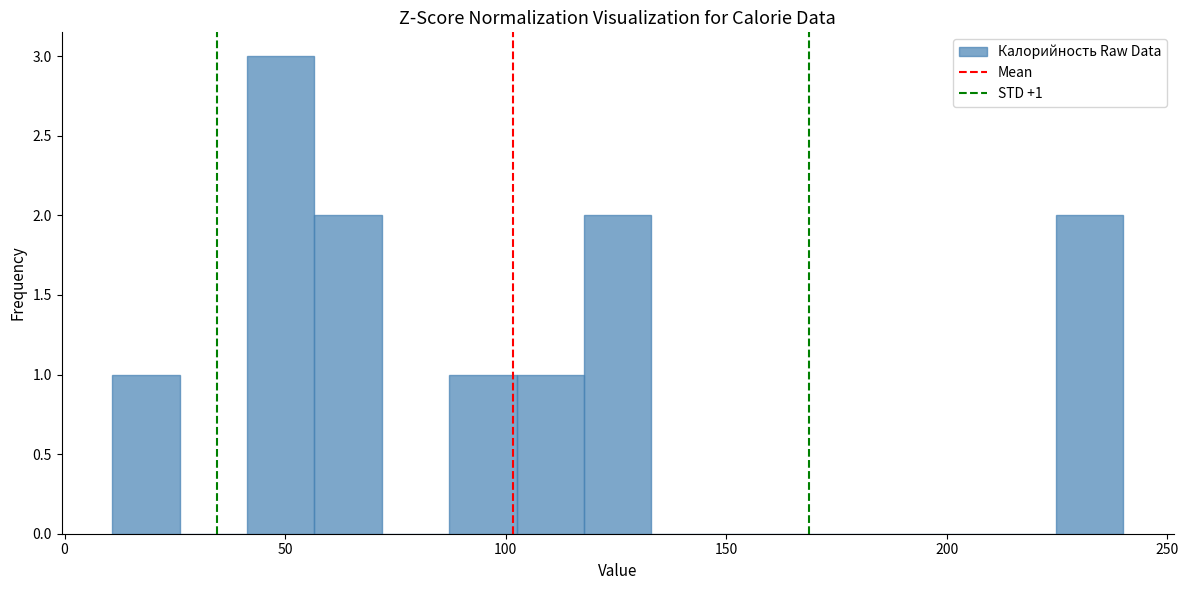

Read against the x-axis, roughly where is the centre of the tallest bar?

50